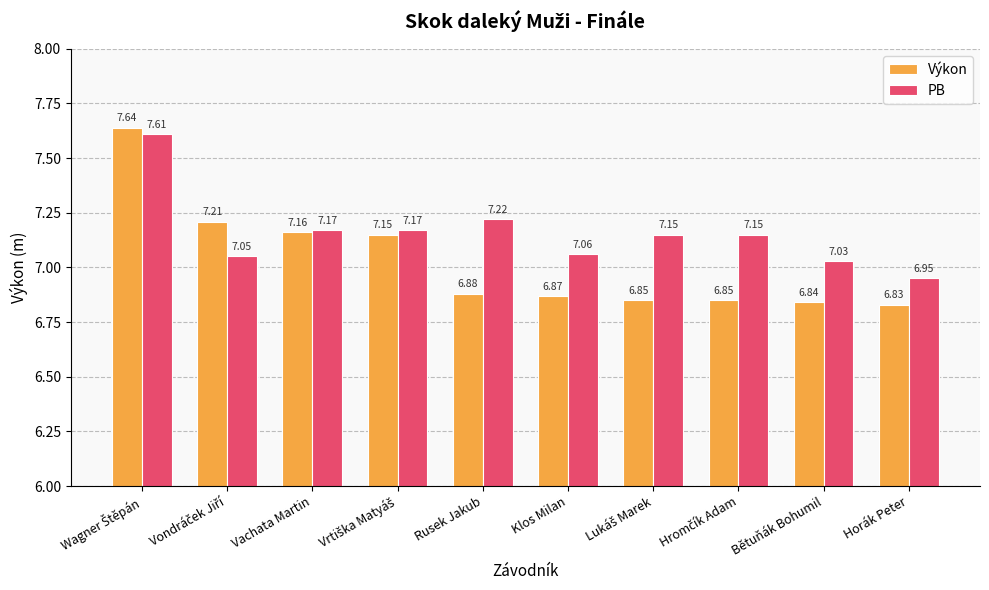

The value of Výkon at Horák Peter is 6.8. True or false?

True